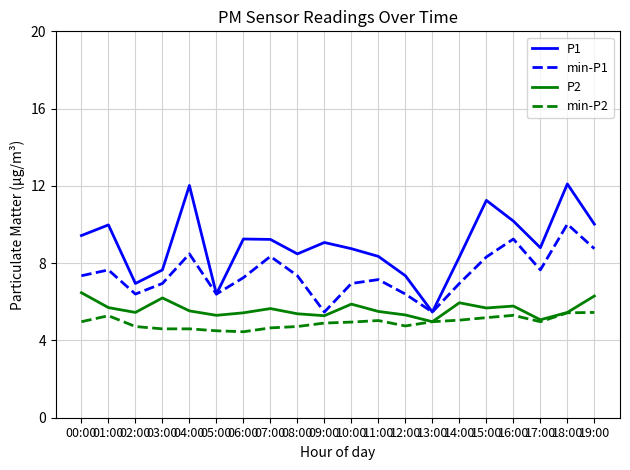

Is this an area chart (filled region under the line)?

No